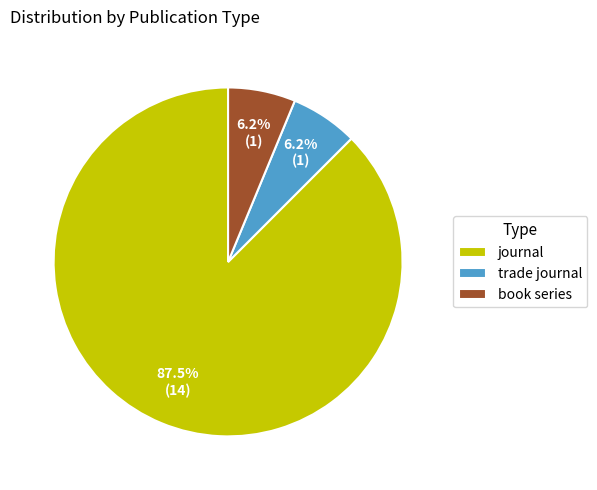

Is there a majority slice in this chart?

Yes